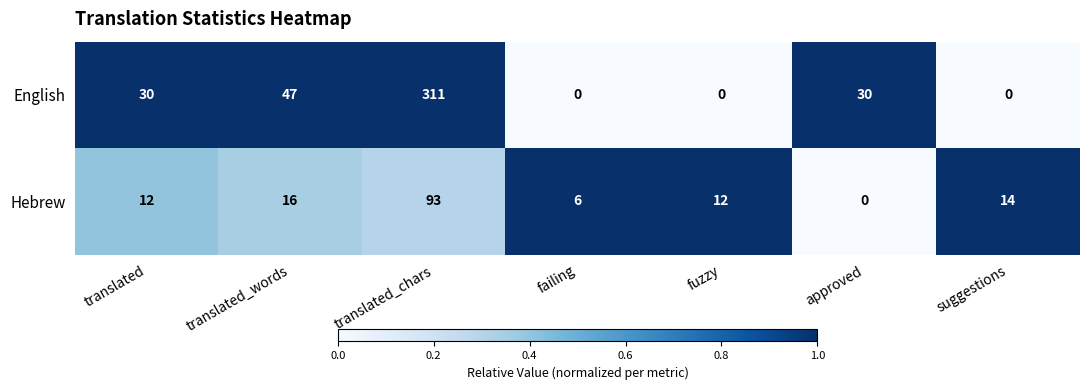

What is the difference between the highest and lowest values at translated_words?

31